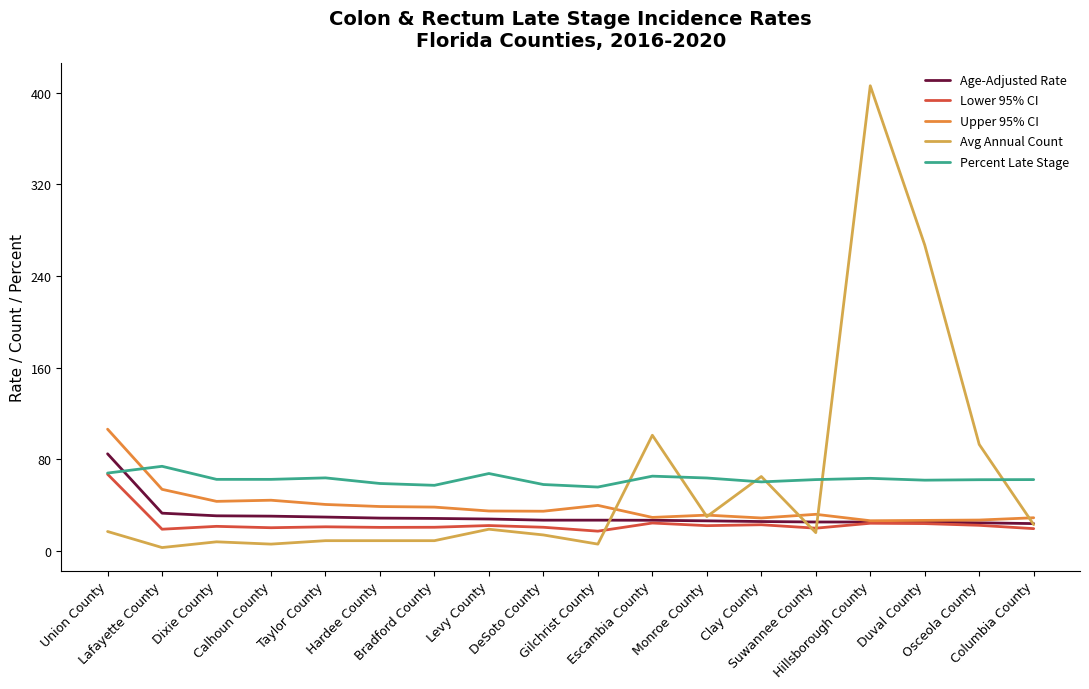

Which series has the largest range (max minus min)?

Avg Annual Count